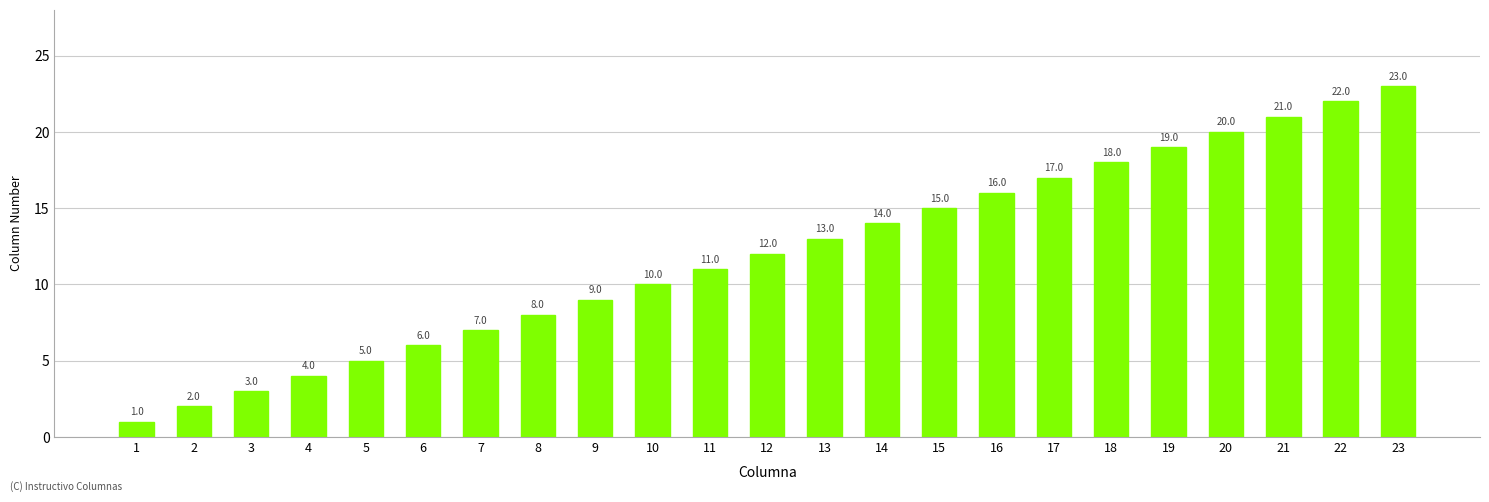

Is it true that the value at 3 is 3?

True